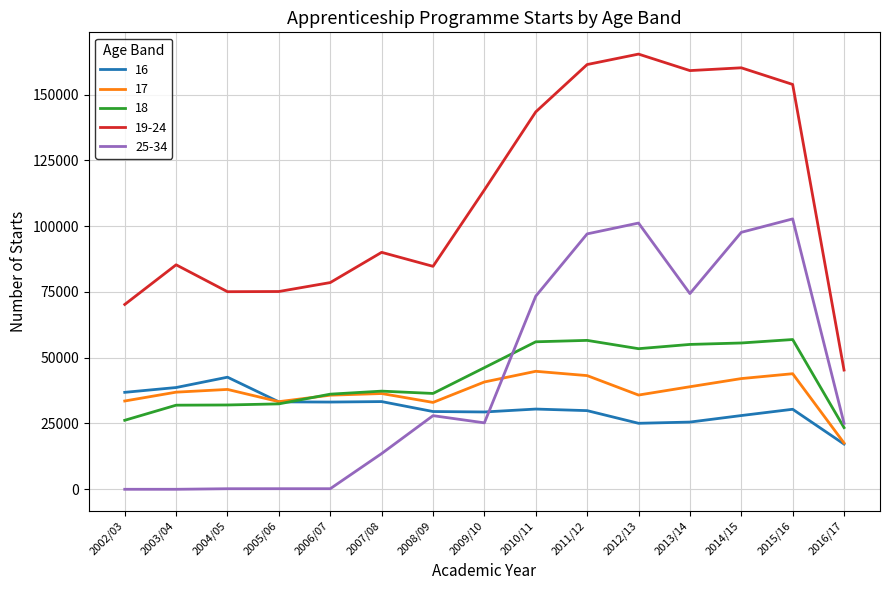

What is the sum of all 18 values?

635830